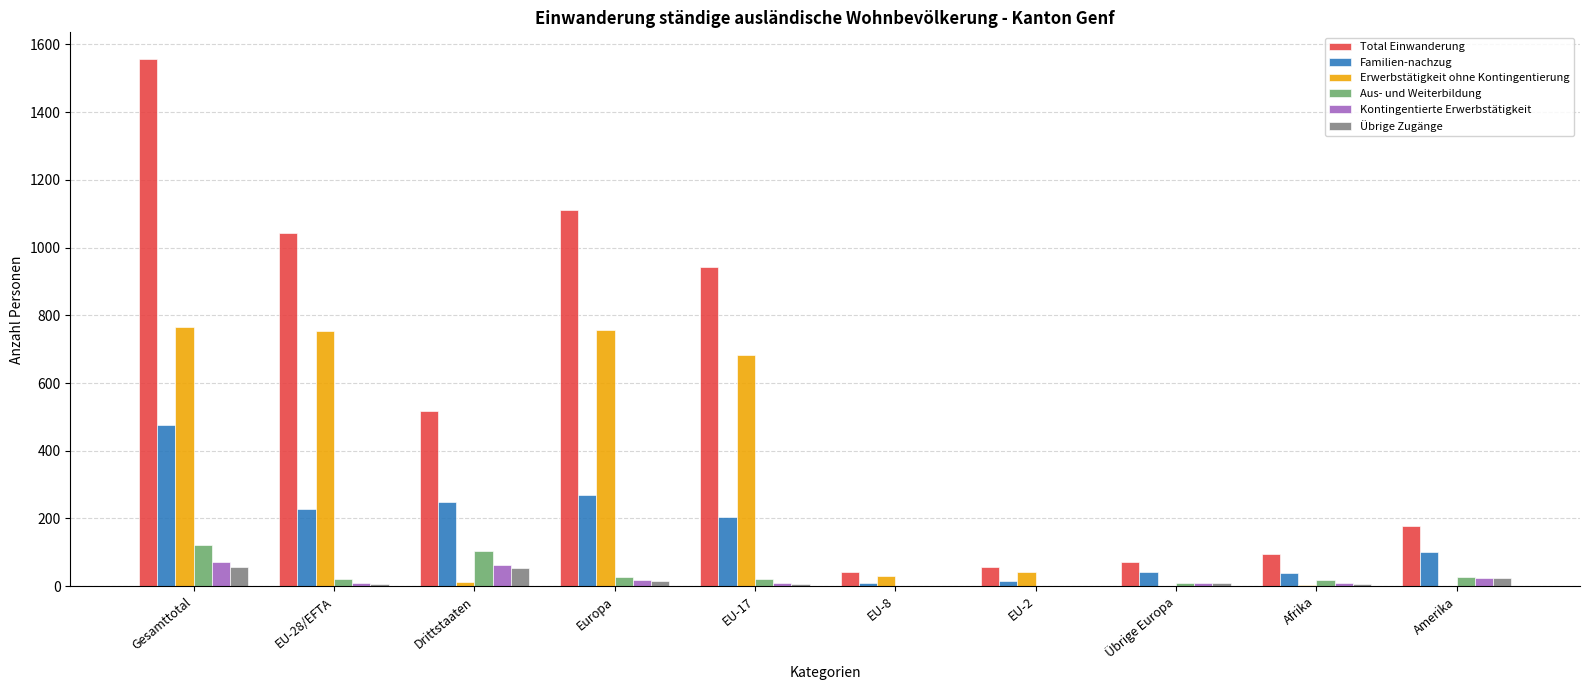

Which series has the largest total across all categories?

Total Einwanderung